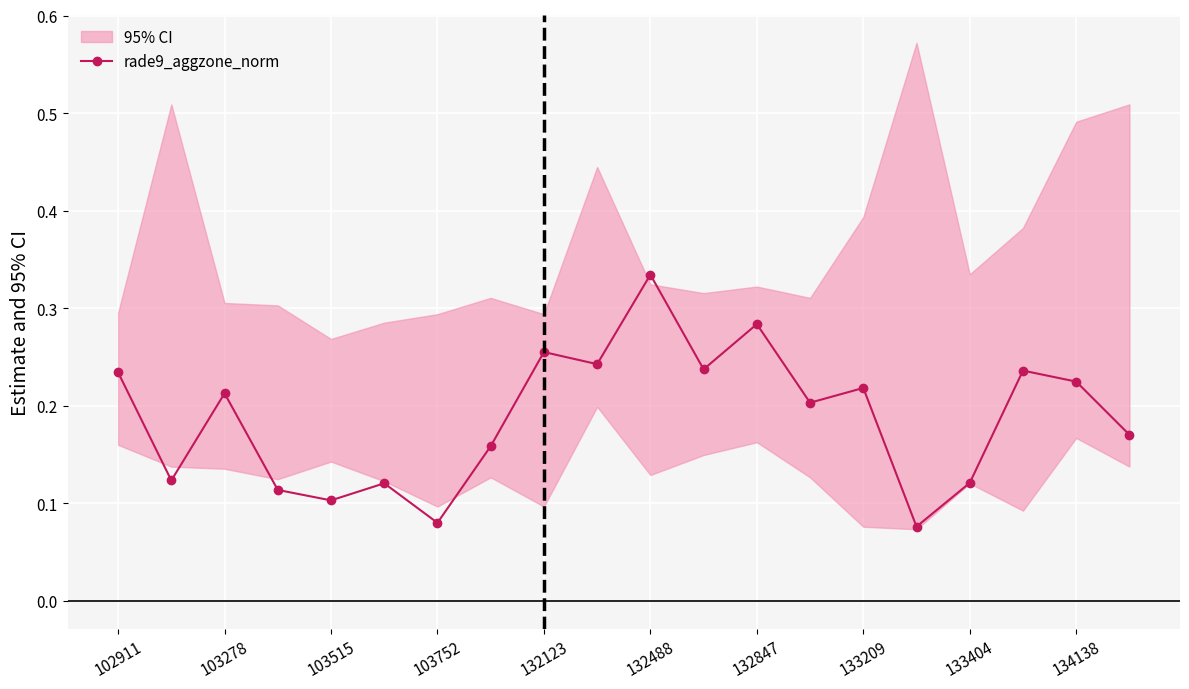

What is the average value?

0.2